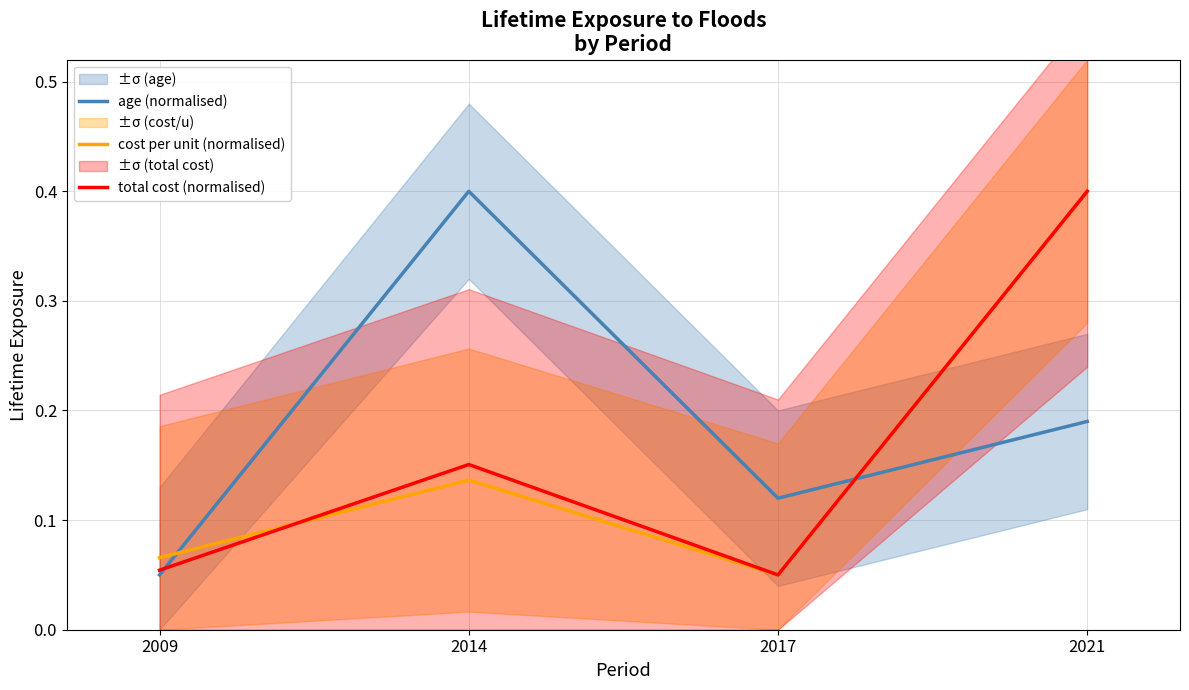

At how many categories does at least one series exceed 0?

4